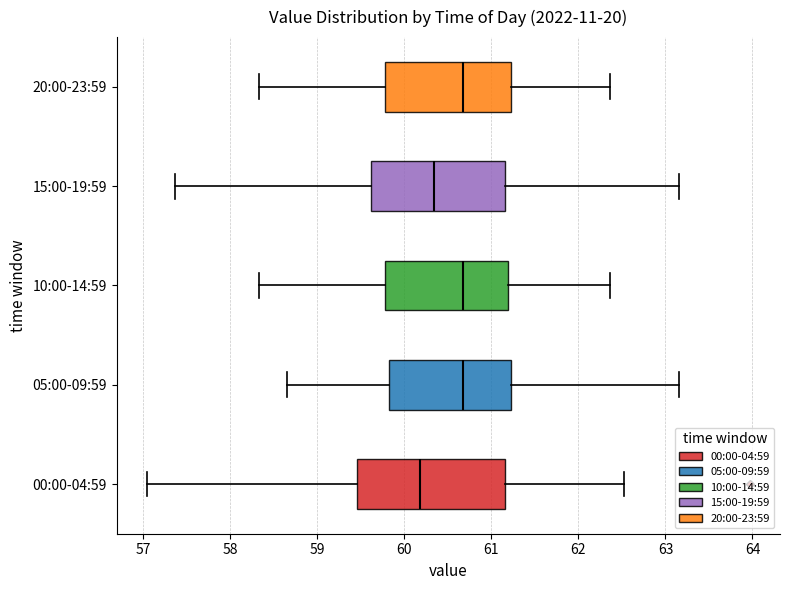

Reading bottom to top, transcribe this box plot: for each box, give where its median line is, the range the box spans, and where its two whiskers end, as read against the x-axis. The values are not printed on the chart, so give them approximately, as read against the axis.

00:00-04:59: median 60.2, box 59.5 to 61.2, whiskers 57.0 to 62.5
05:00-09:59: median 60.7, box 59.8 to 61.2, whiskers 58.7 to 63.2
10:00-14:59: median 60.7, box 59.8 to 61.2, whiskers 58.3 to 62.4
15:00-19:59: median 60.3, box 59.6 to 61.2, whiskers 57.4 to 63.2
20:00-23:59: median 60.7, box 59.8 to 61.2, whiskers 58.3 to 62.4